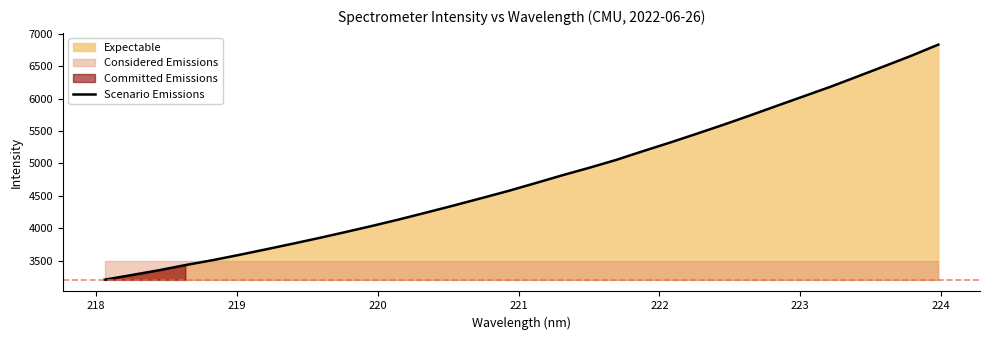

What is the minimum value for Scenario Emissions?

3205.3